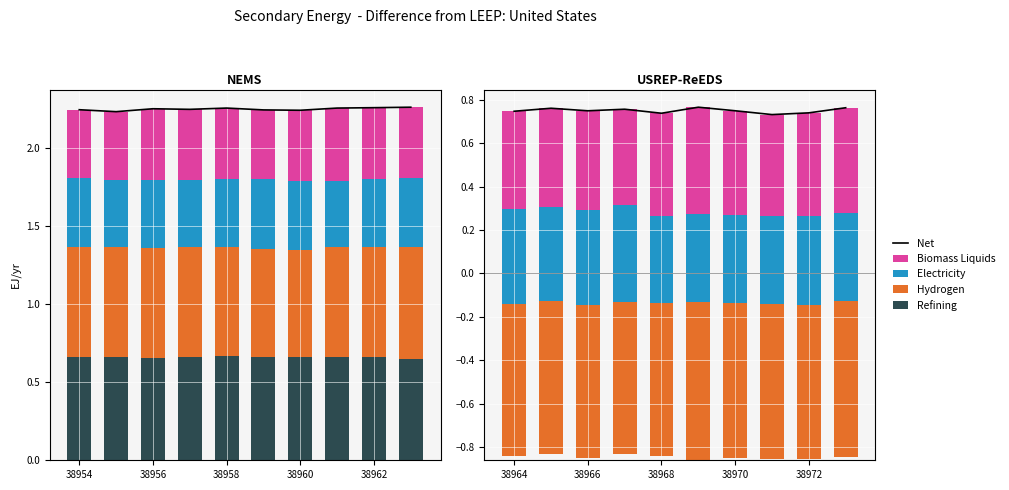

What is the total value across all series at 7?

1.5